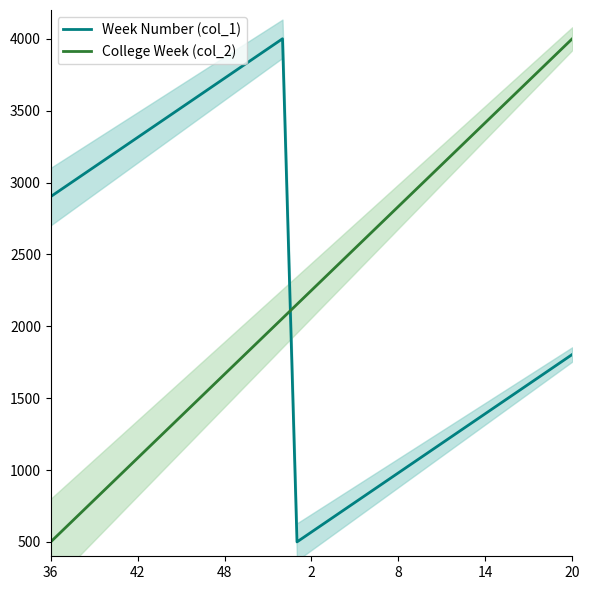

Where is College Week (col_2) nearest to the value 2250?

2